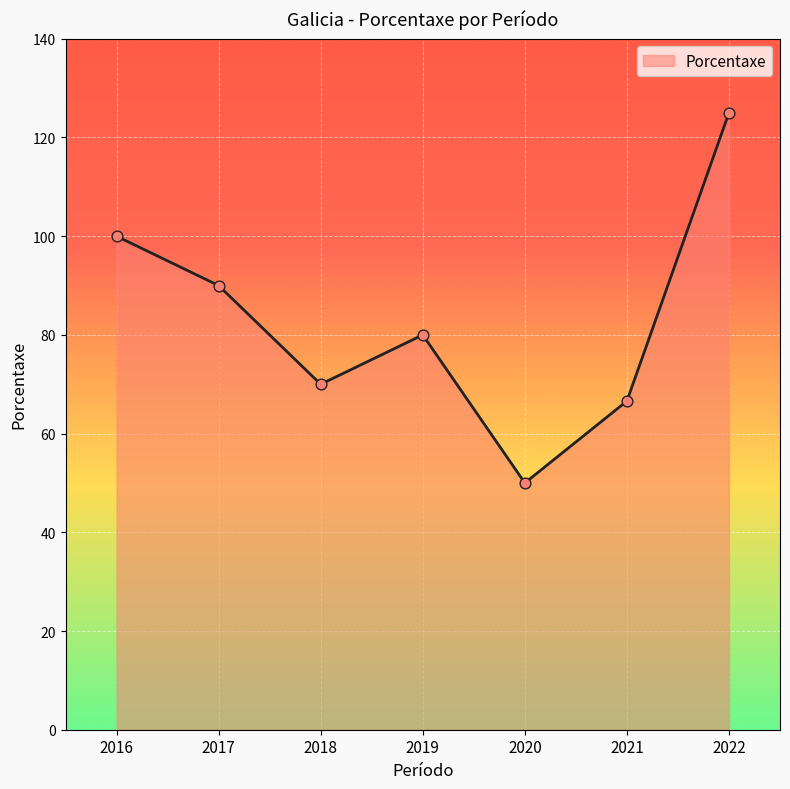

Between 2016 and 2018, which is larger?

2016